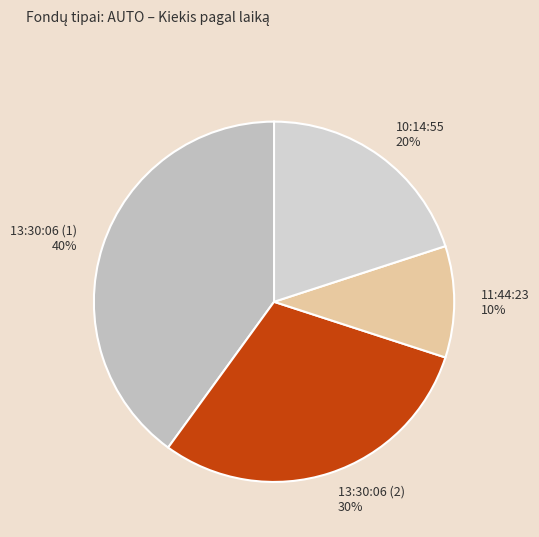

To the nearest percent, what is the difference between the 10:14:55 and 11:44:23 slice percentages?

10%